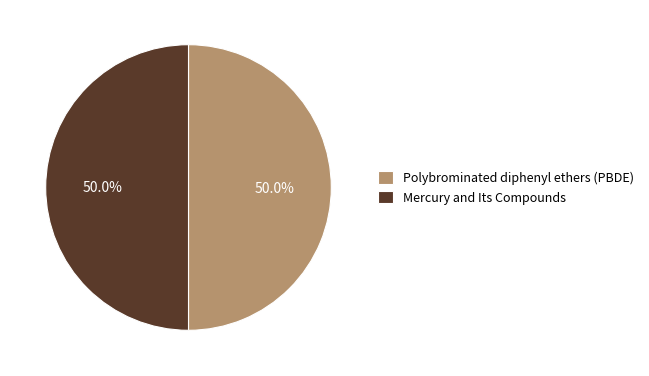

To the nearest percent, what portion does Mercury and Its Compounds represent?

50%